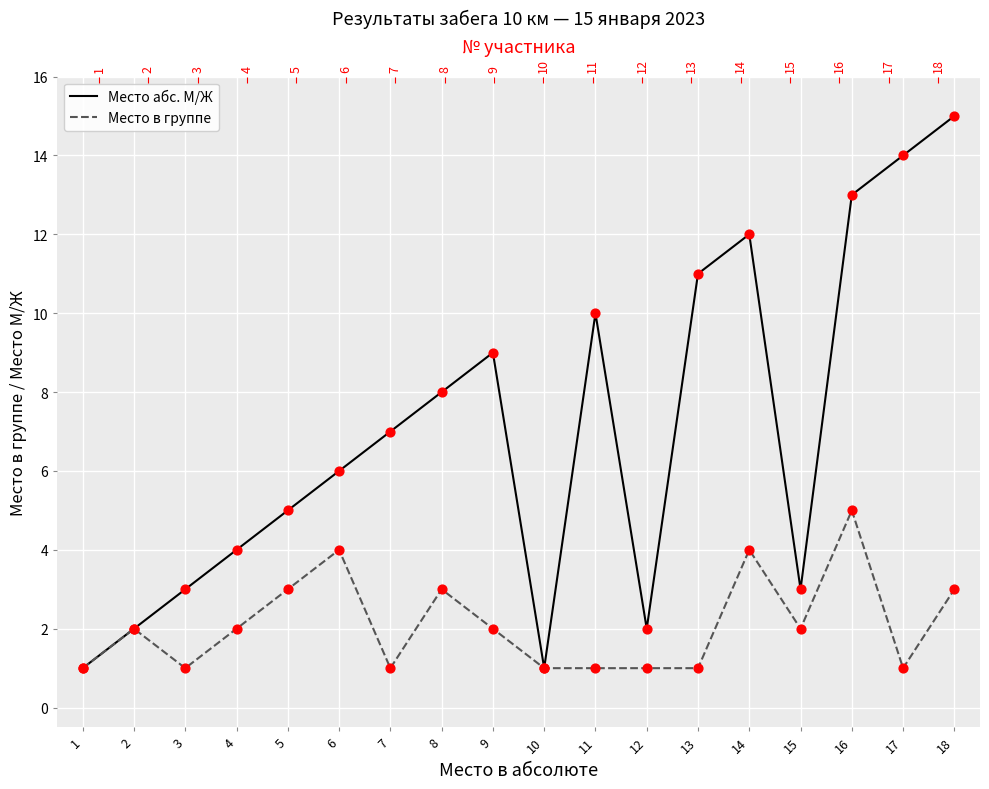

At how many categories does at least one series exceed 6?

9